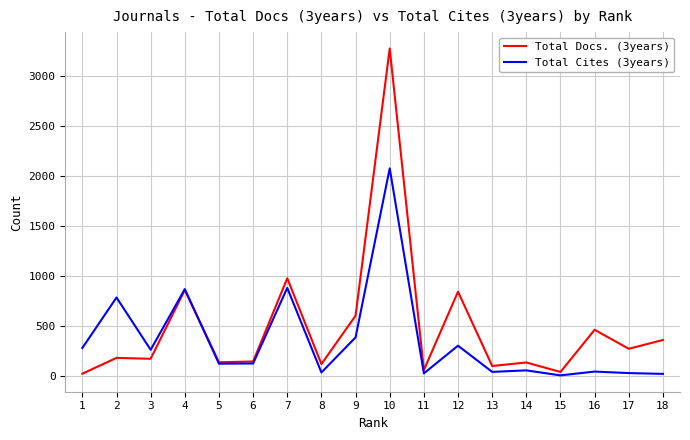

At which category is the sum across all series the highest?

10